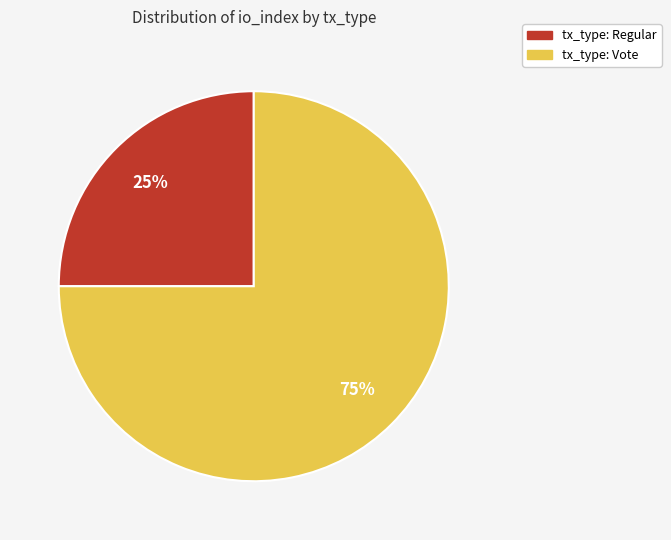

Is the sum of tx_type: Vote and tx_type: Regular greater than half?

Yes